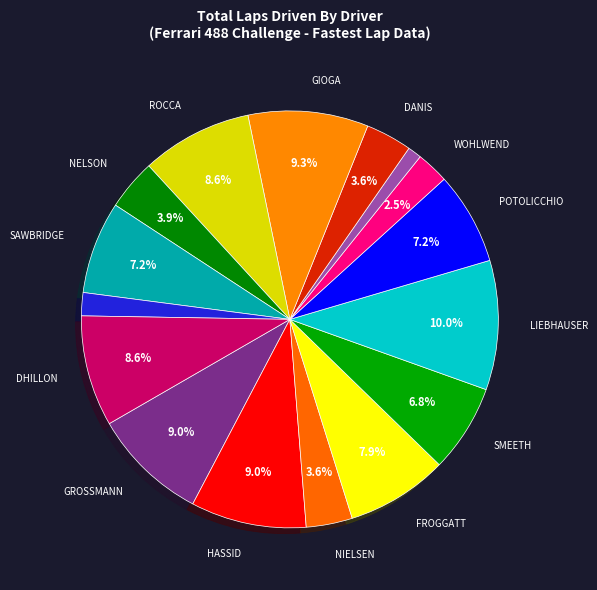

Count the number of slices in the pie.

16